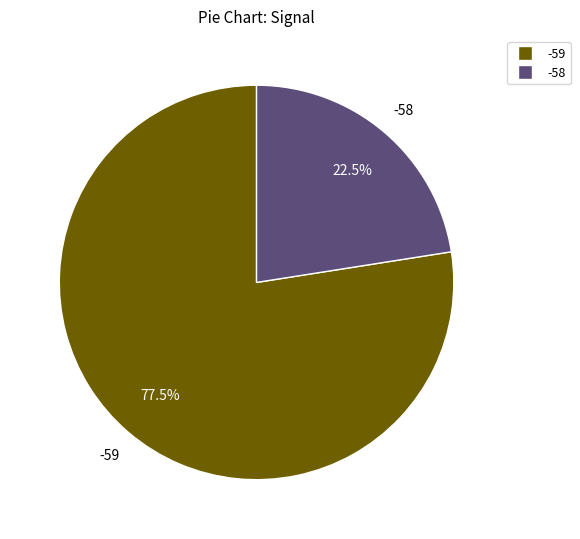

Count the number of slices in the pie.

2